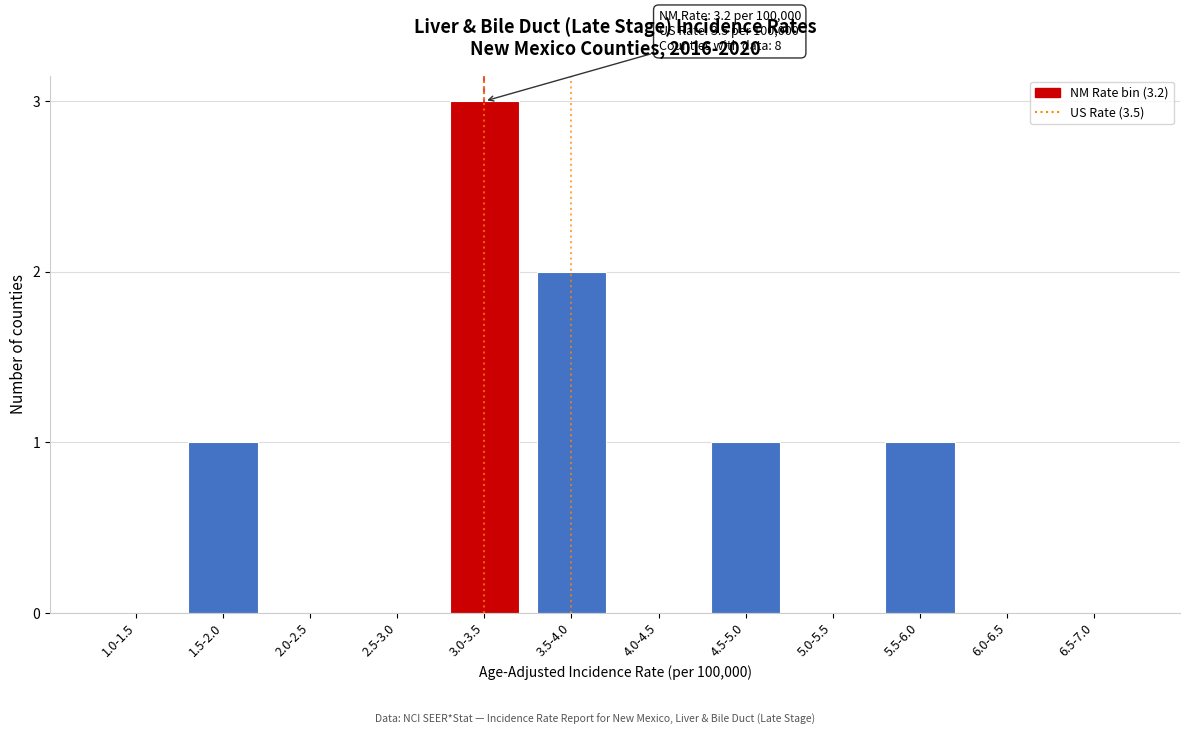

Reading left to right, extract all data points from this chart.

1.0-1.5=0	1.5-2.0=1	2.0-2.5=0	2.5-3.0=0	3.0-3.5=3	3.5-4.0=2	4.0-4.5=0	4.5-5.0=1	5.0-5.5=0	5.5-6.0=1	6.0-6.5=0	6.5-7.0=0